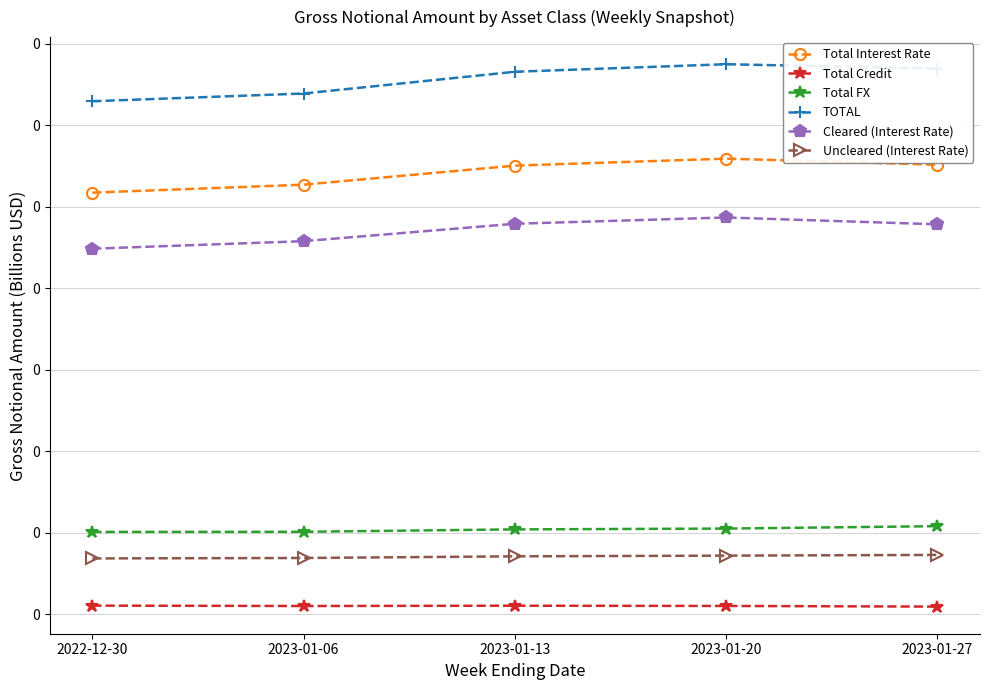

True or false: Cleared (Interest Rate) has a value of 0.1 at 2022-12-30.

False